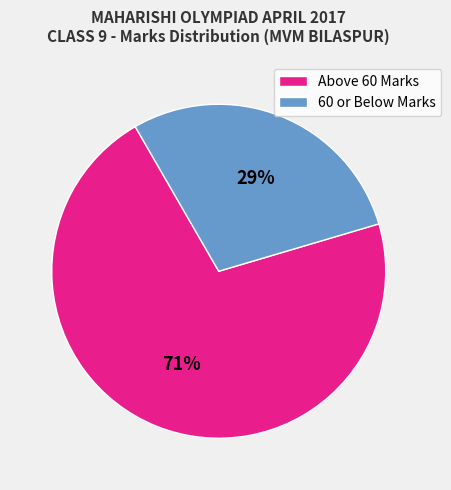

To the nearest percent, what is the average slice percentage?

50%